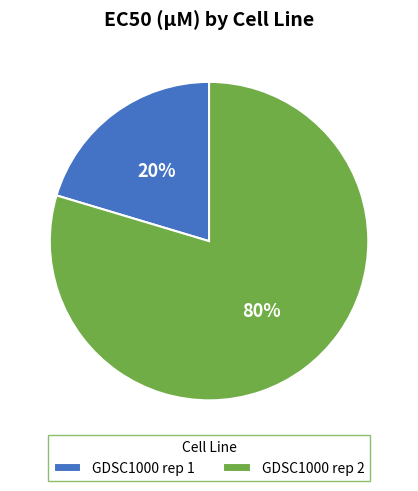

To the nearest percent, what portion does GDSC1000 rep 2 represent?

80%